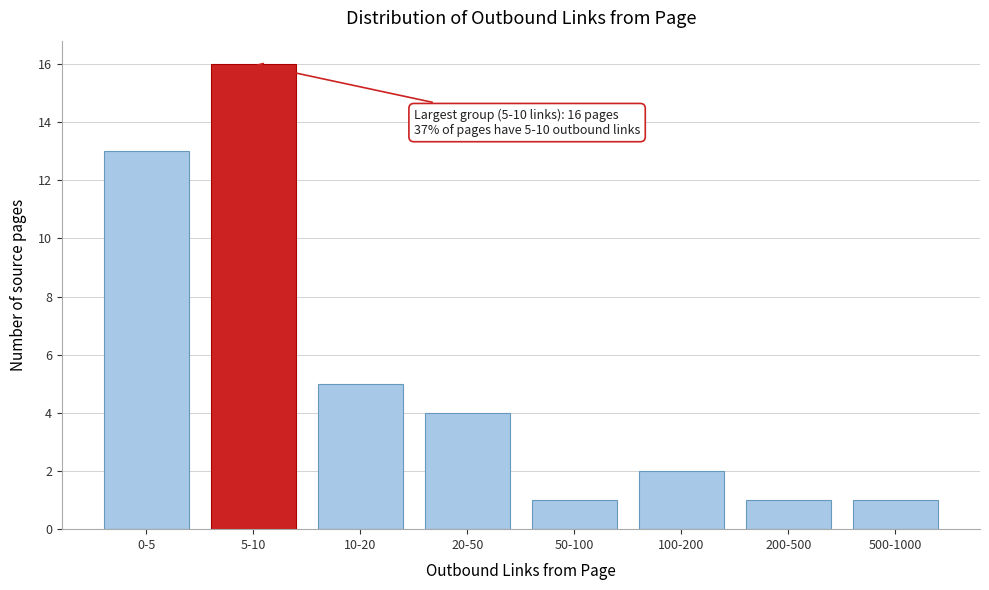

Reading right to left, what are all the values shown in this chart?

1	1	2	1	4	5	16	13